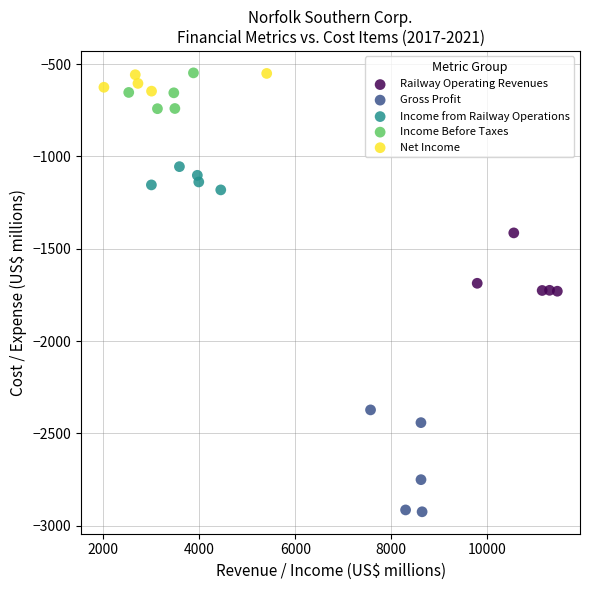

Which series has the largest Y range (max minus min)?

Gross Profit